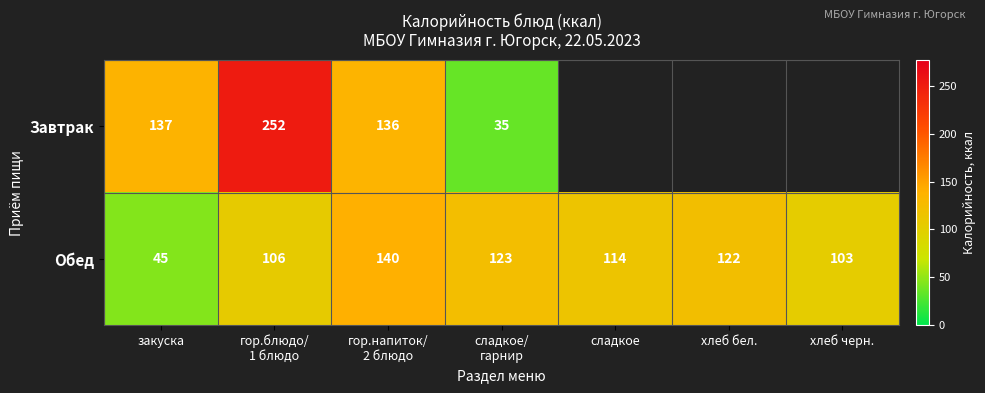

How many data points does each series have?

7